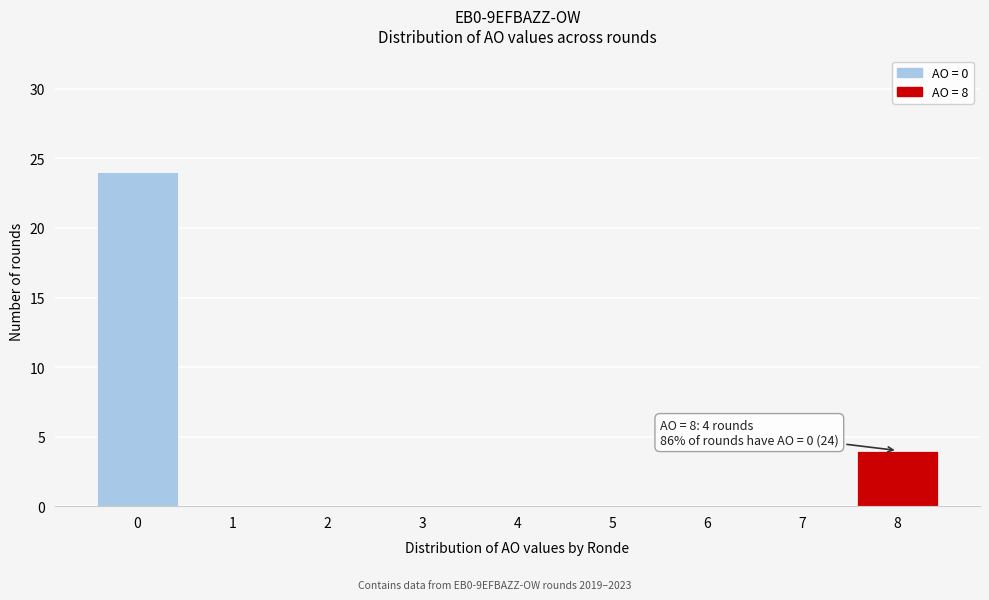

Reading right to left, what are all the values shown in this chart?

8=4	7=0	6=0	5=0	4=0	3=0	2=0	1=0	0=24